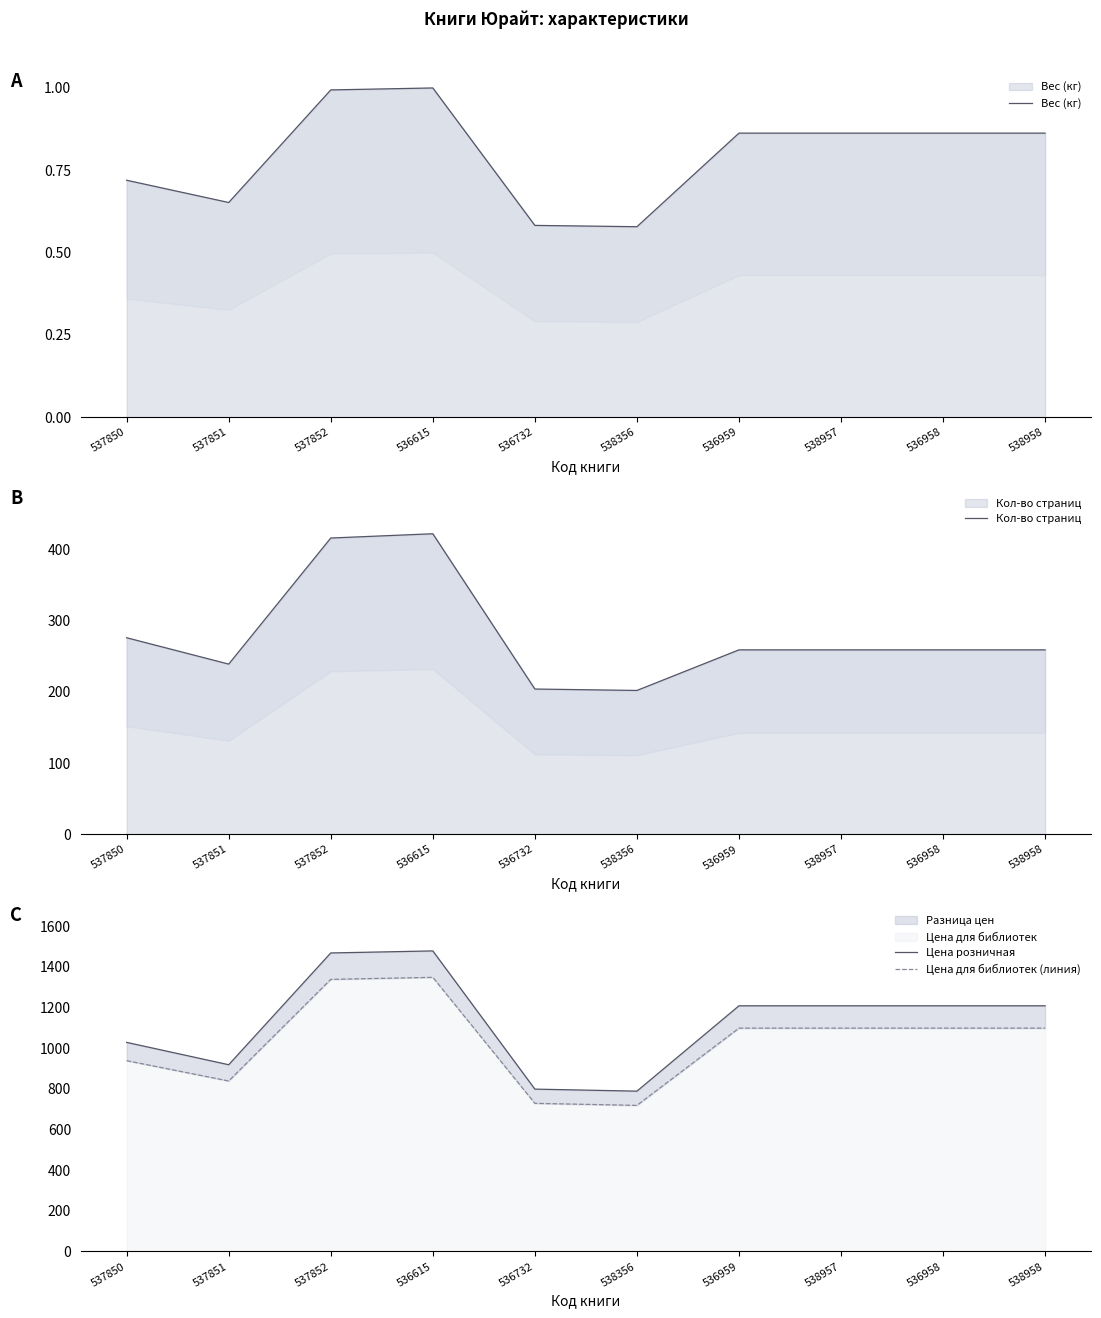

True or false: Кол-во страниц has more than 2 points higher than both neighbors.

False